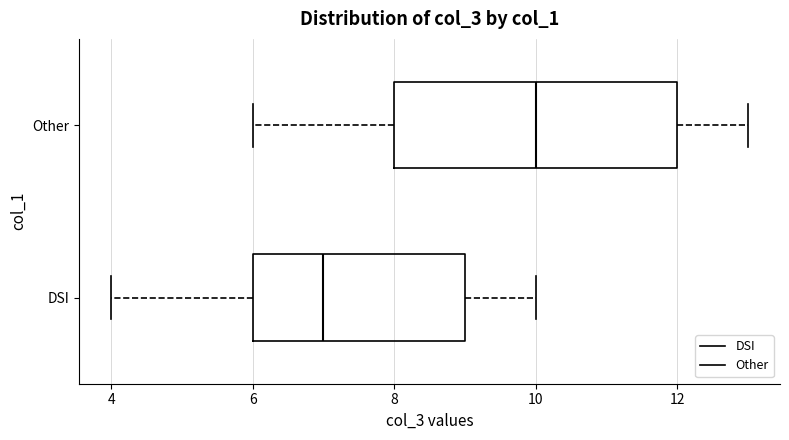

Reading bottom to top, read every box against the x-axis: the position of its median line, the range the box covers, and the ends of its whiskers. The values are not printed on the chart, so give them approximately, as read against the axis.

DSI: median 7, box 6 to 9, whiskers 4 to 10
Other: median 10, box 8 to 12, whiskers 6 to 13